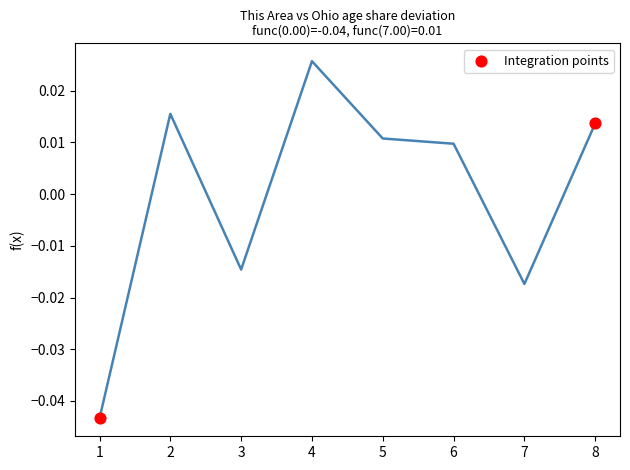

What is the range of X values (max minus min)?

7.0